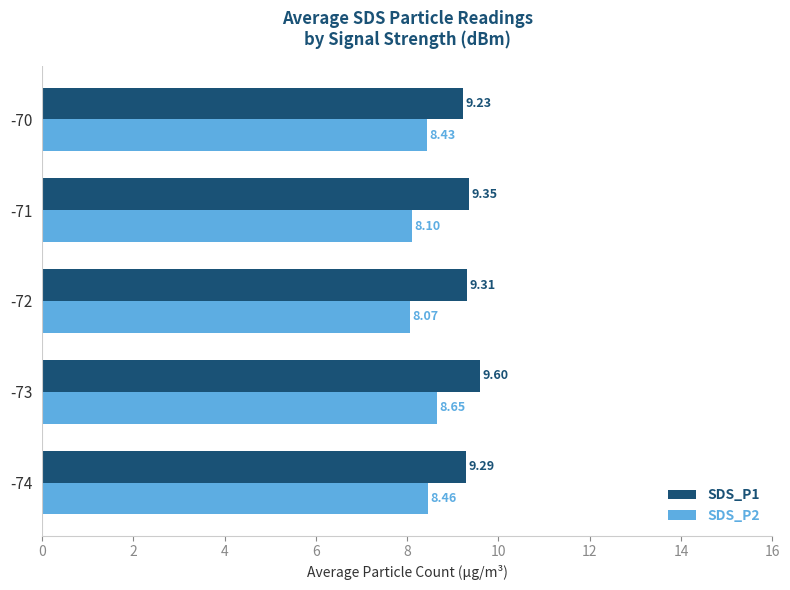

What is the difference between the maximum and minimum values in the SDS_P1 series?

0.4